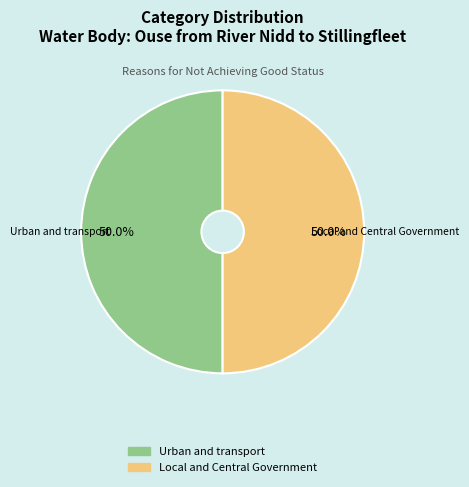

What percentage do Local and Central Government and Urban and transport together represent?

100.0%